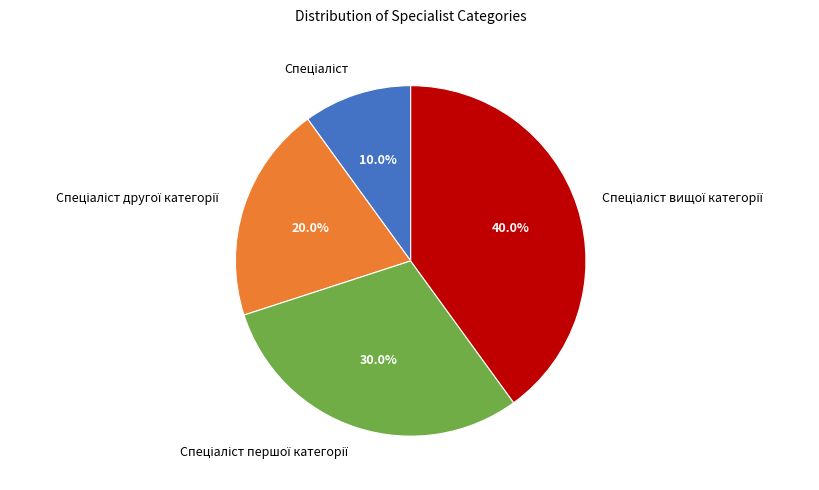

Is there a majority slice in this chart?

No